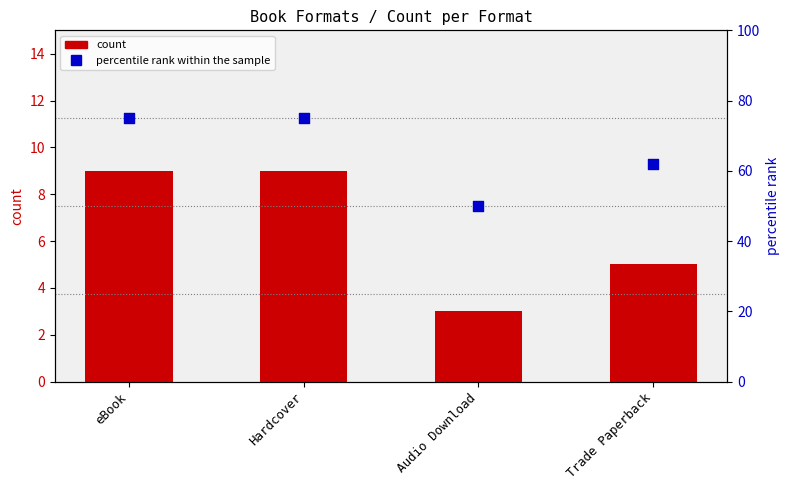

Which series has the widest spread of Y values?

percentile rank within the sample